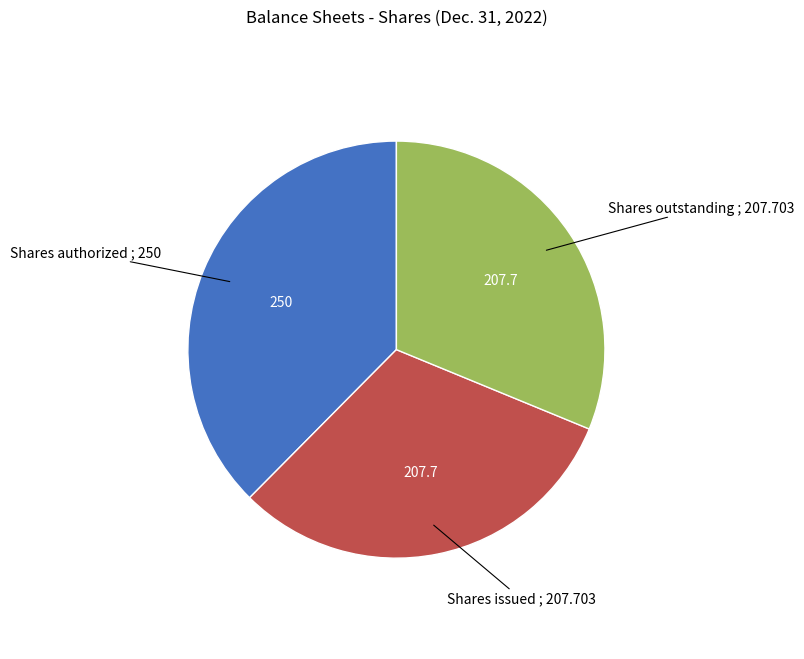

What is the largest slice in the pie chart?

Shares authorized